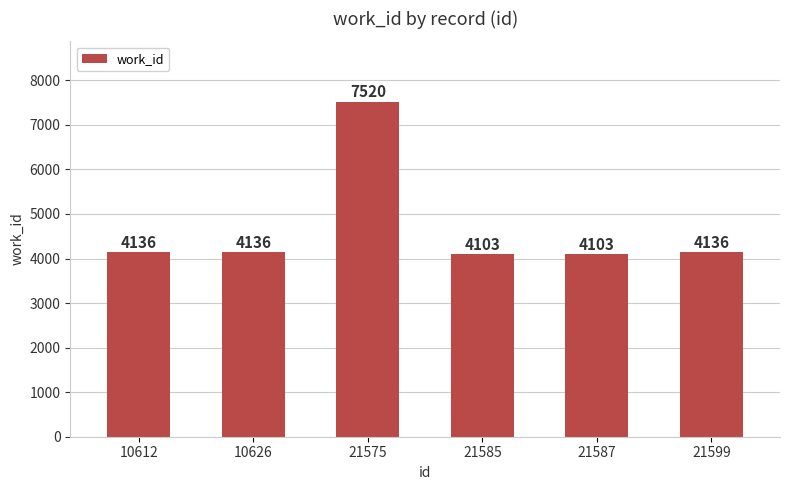

The value at 21599 is 1004. True or false?

False